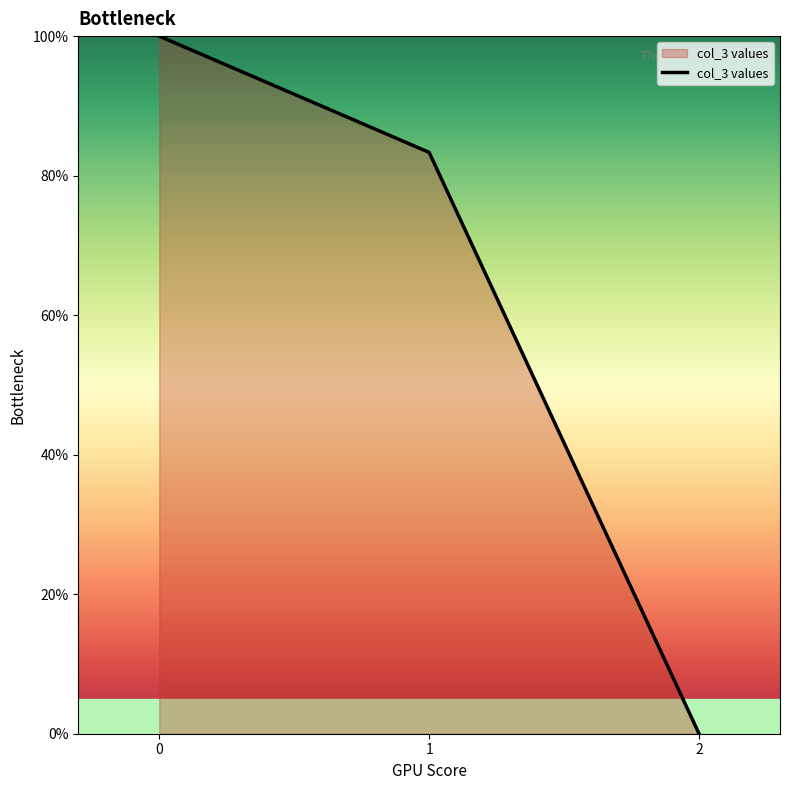

At which label is the value closest to 50?

1